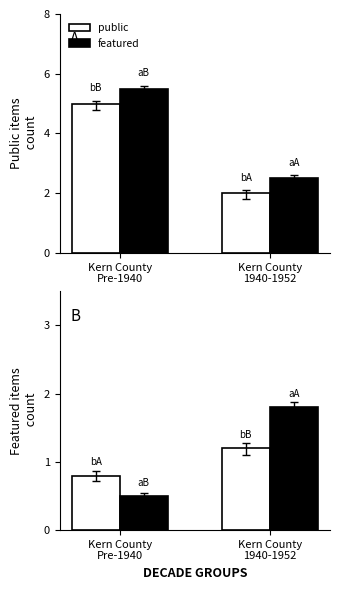

The value of public at Kern County
1940-1952 is 0.3. True or false?

False